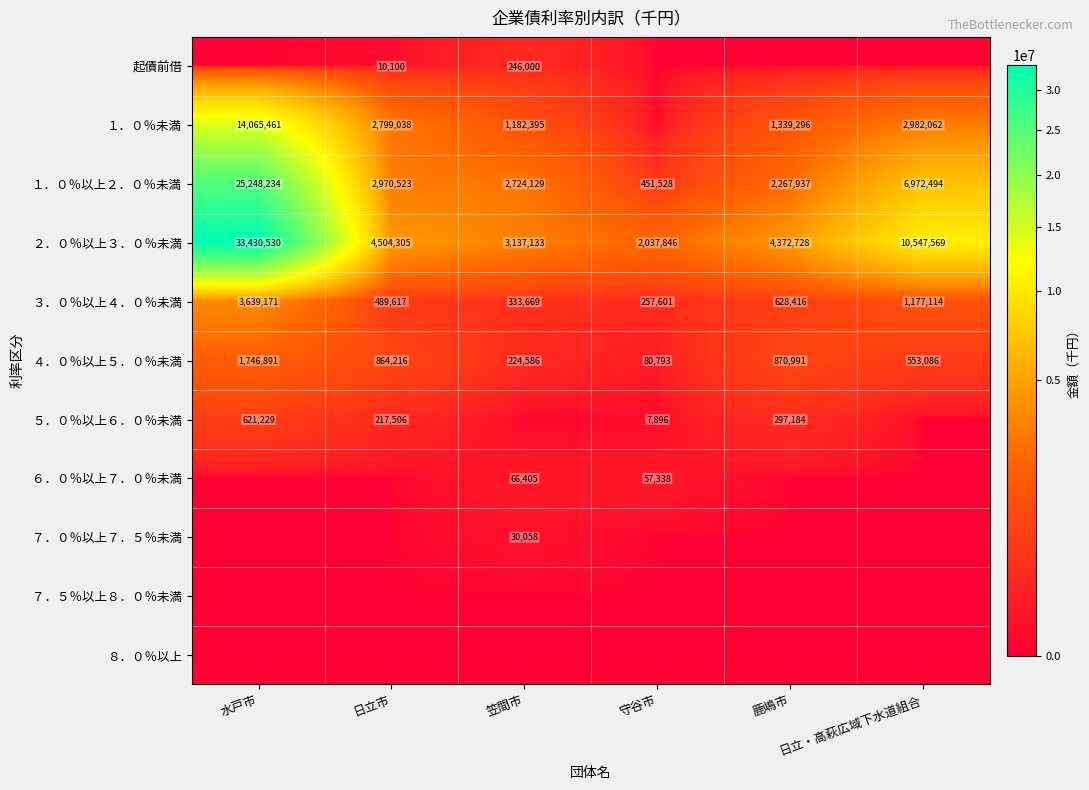

What is the difference between the maximum and minimum values in the ３．０％以上４．０％未満 series?

3381570